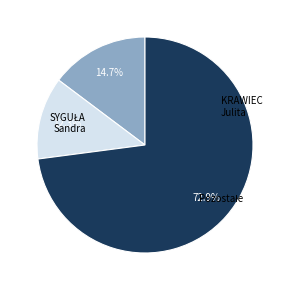

Does any single category account for the majority?

Yes